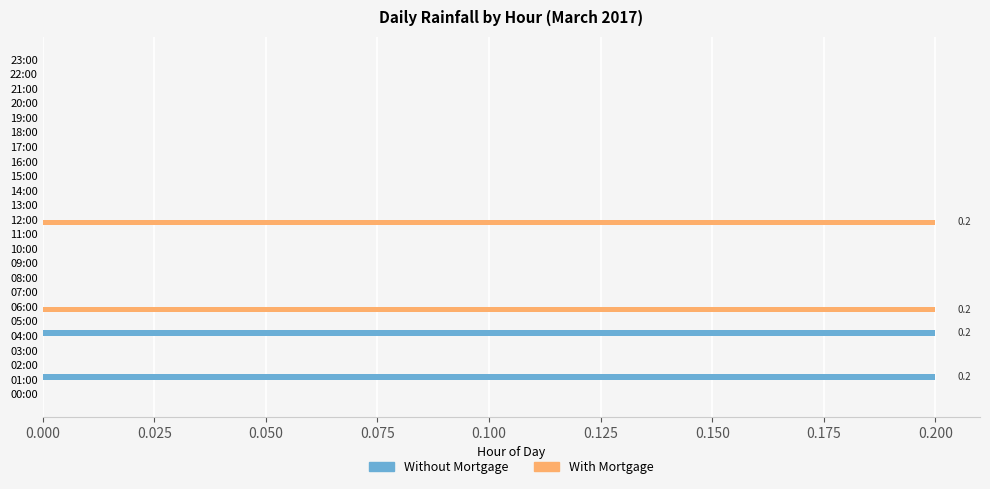

Which series changed the most between 04:00 and 15:00?

Without Mortgage